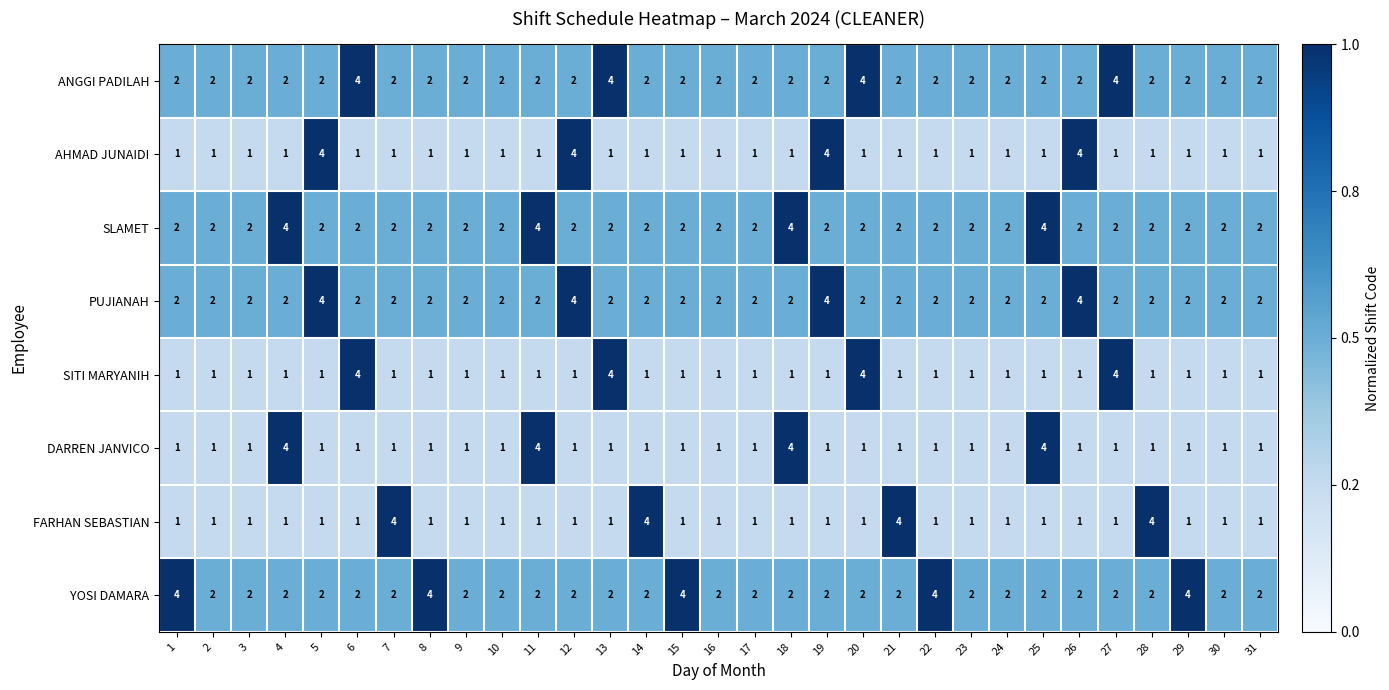

Which series changed the most between 5 and 30?

AHMAD JUNAIDI